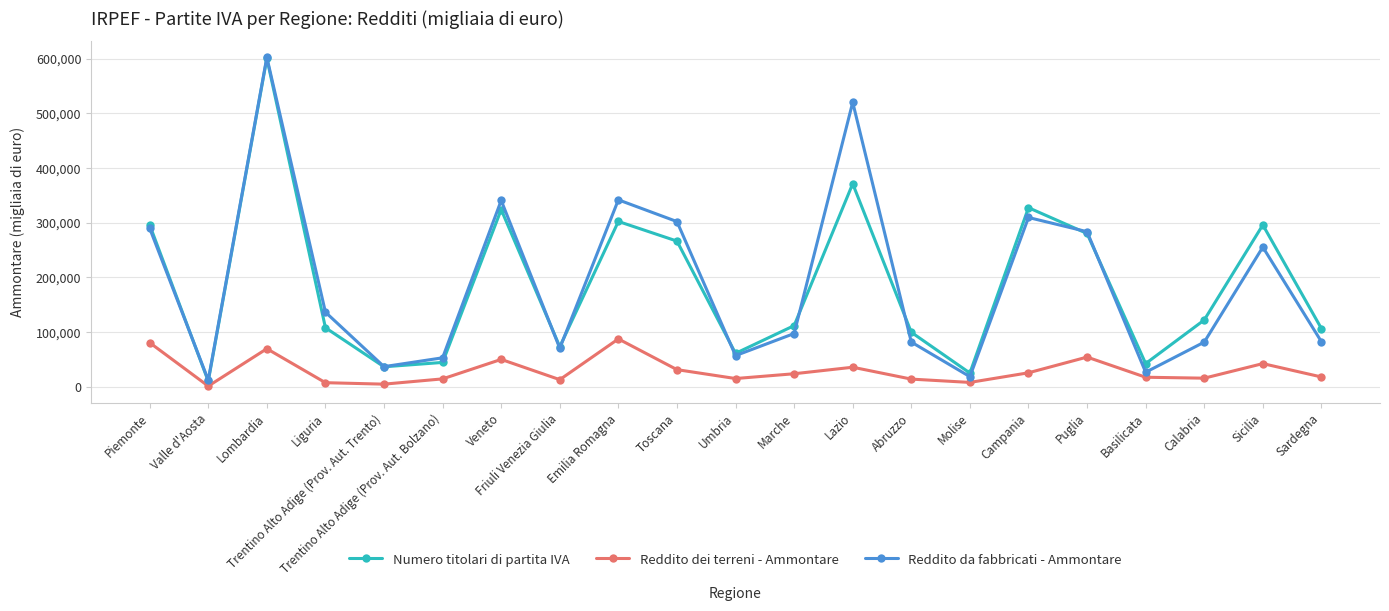

What position from the left is Toscana?

10